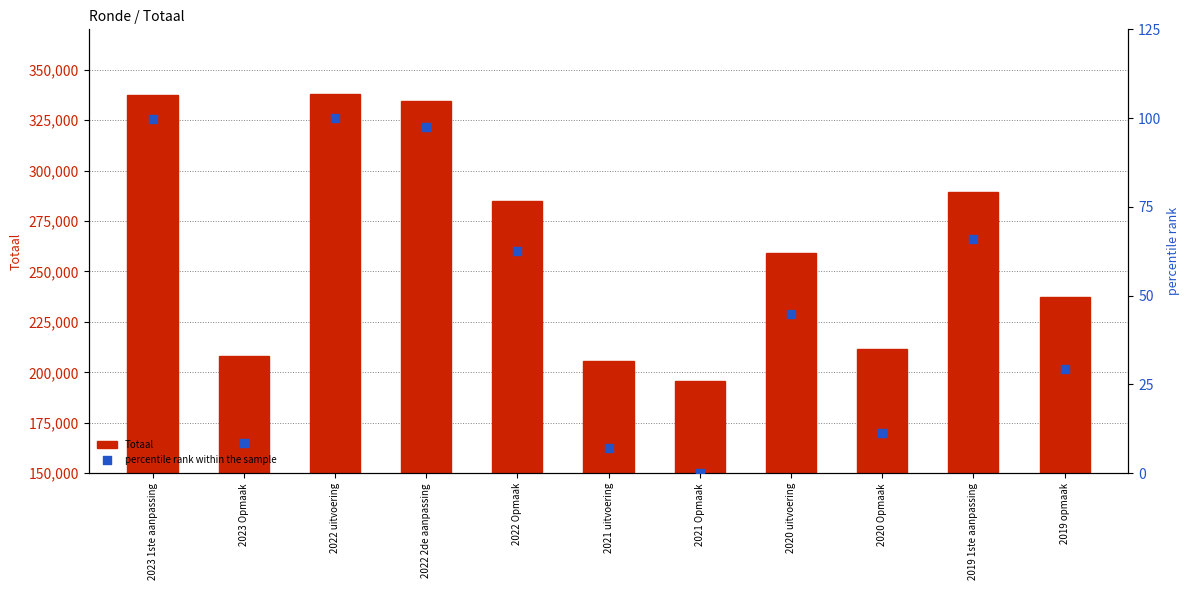

At how many categories does at least one series exceed 230169?

7